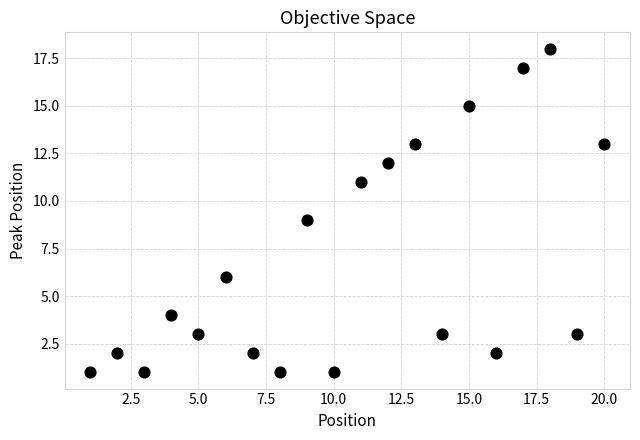

What is the range of X values (max minus min)?

19